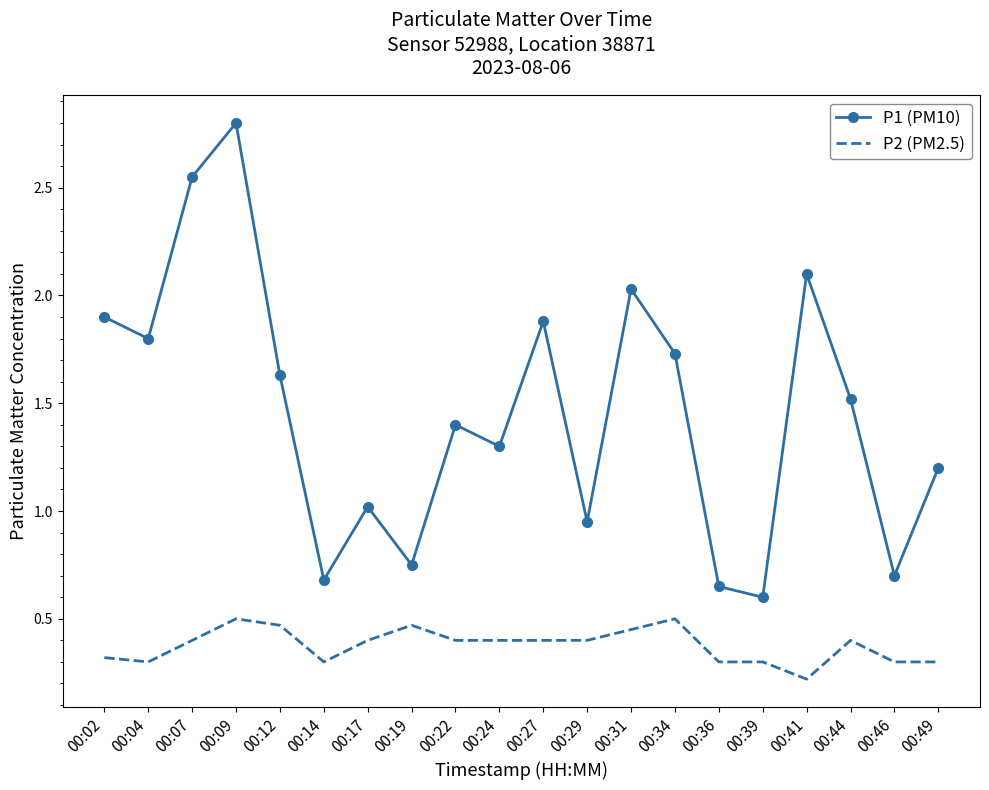

At which category is the sum across all series the highest?

00:09